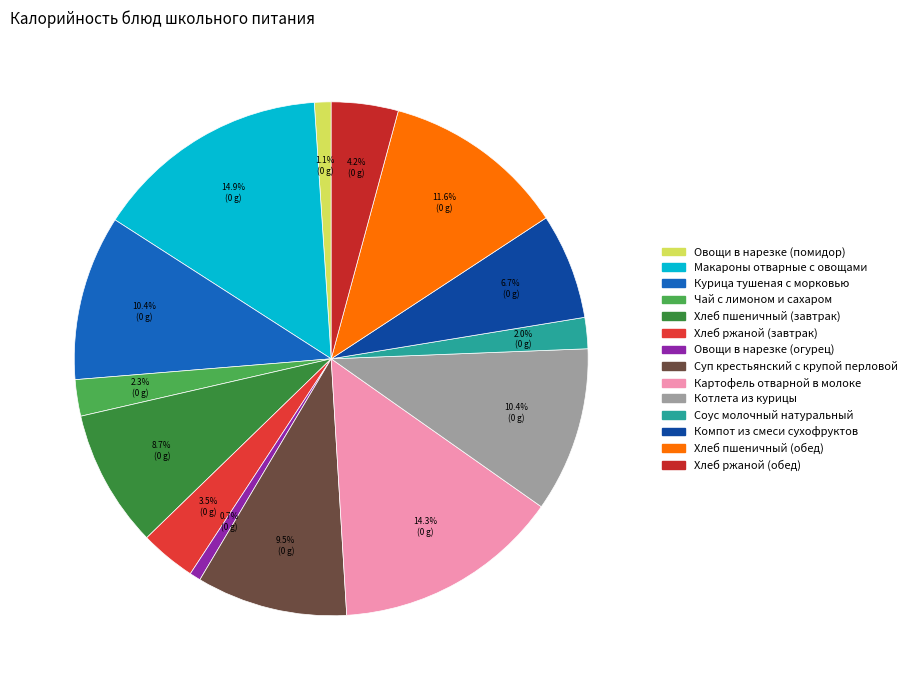

To the nearest percent, what is the difference between the largest and smallest slice percentages?

14%